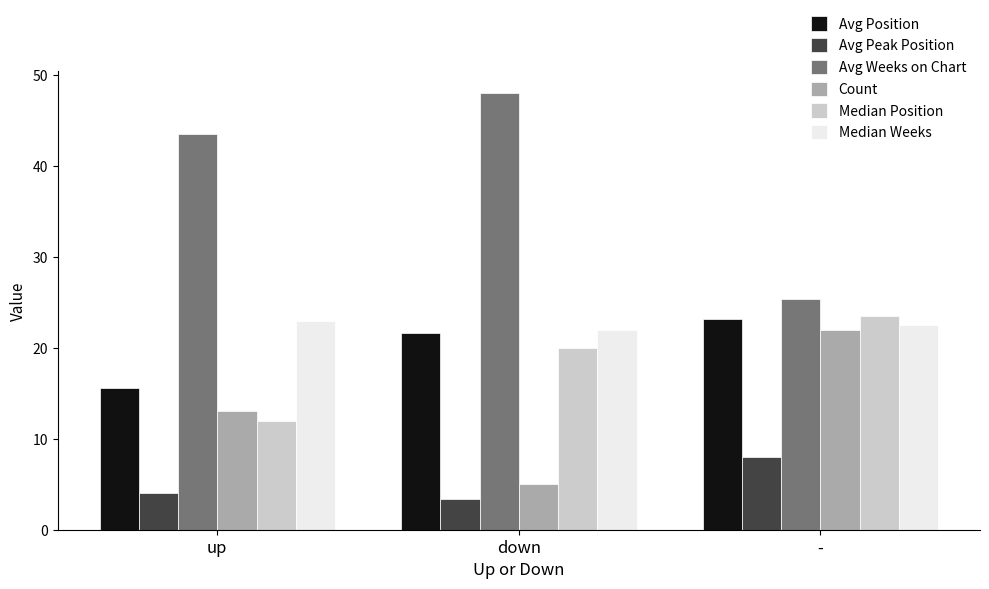

What value does the Median Position series have at down?

20.0